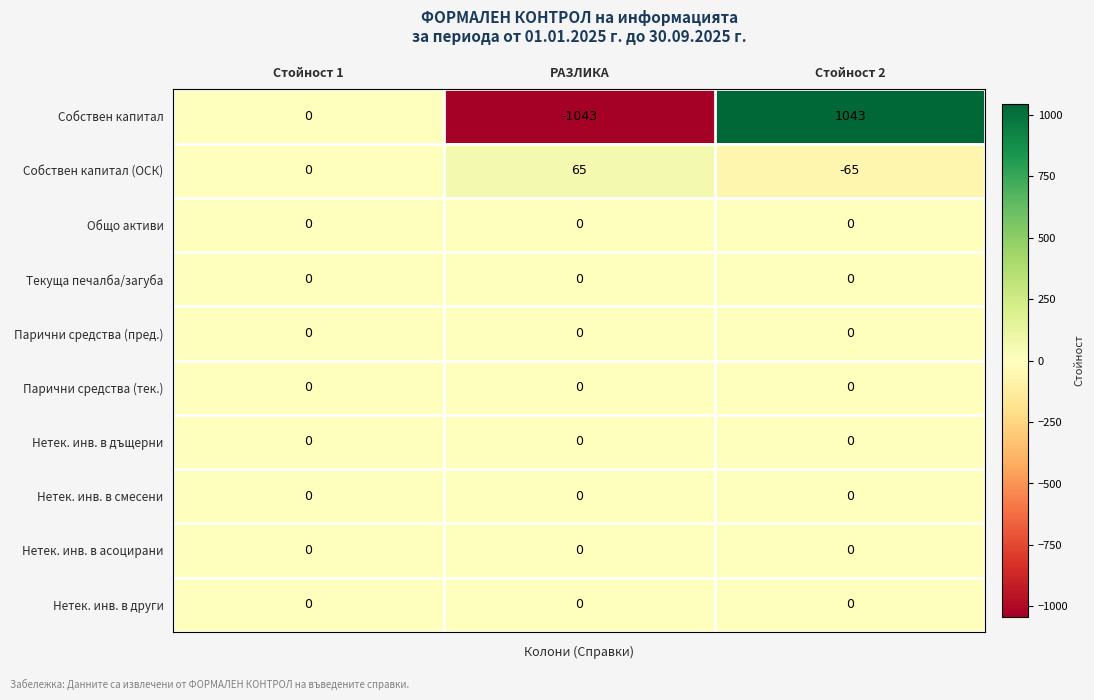

Which series has the largest range (max minus min)?

Собствен капитал